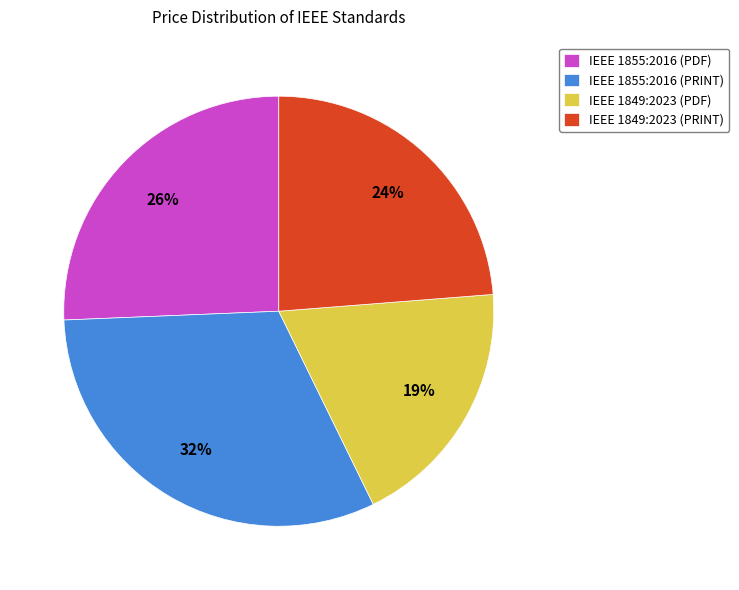

Between IEEE 1849:2023 (PRINT) and IEEE 1849:2023 (PDF), which is larger?

IEEE 1849:2023 (PRINT)